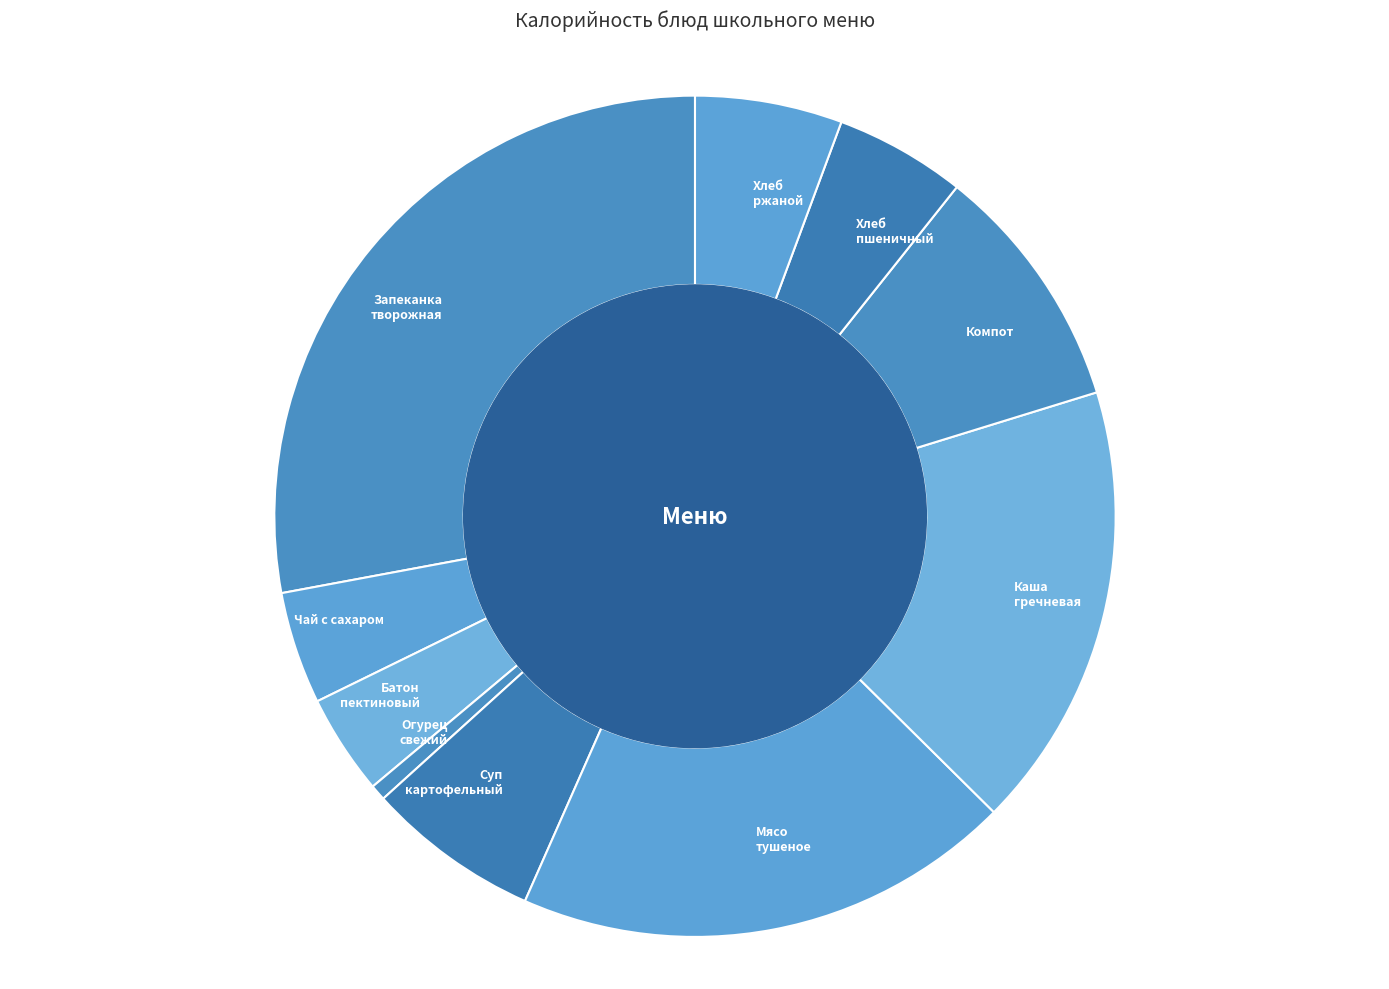

Which slice is the largest?

Запеканка творожная